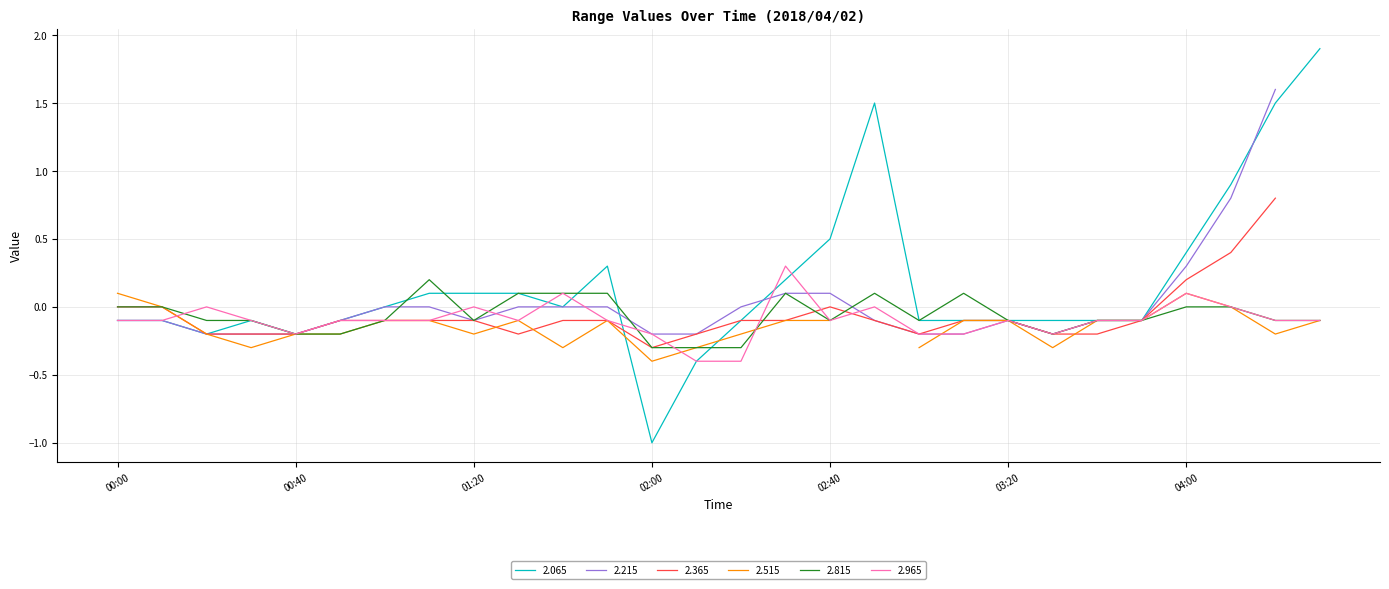

What is the label of the 4th point from the right?

04:00